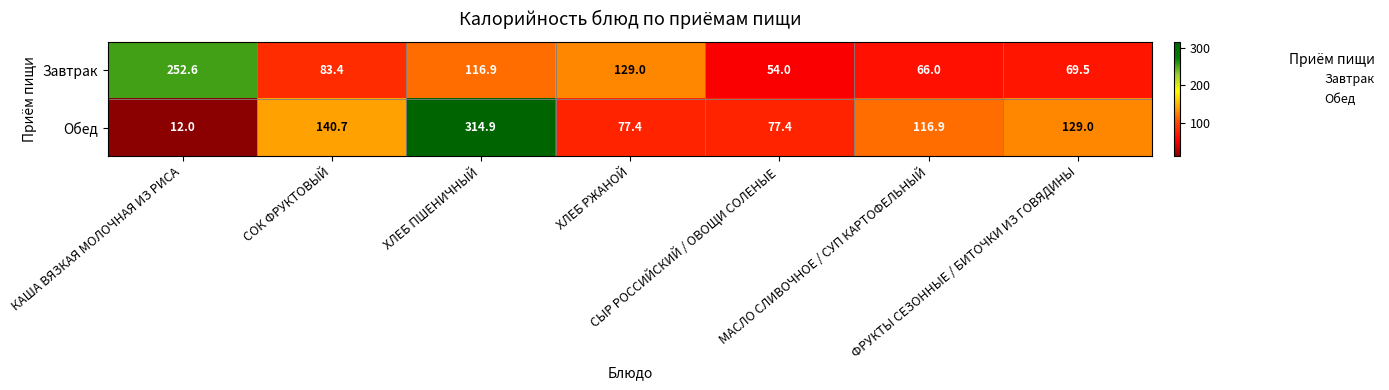

Rank the series by their maximum value, from lowest to highest.

Завтрак, Обед